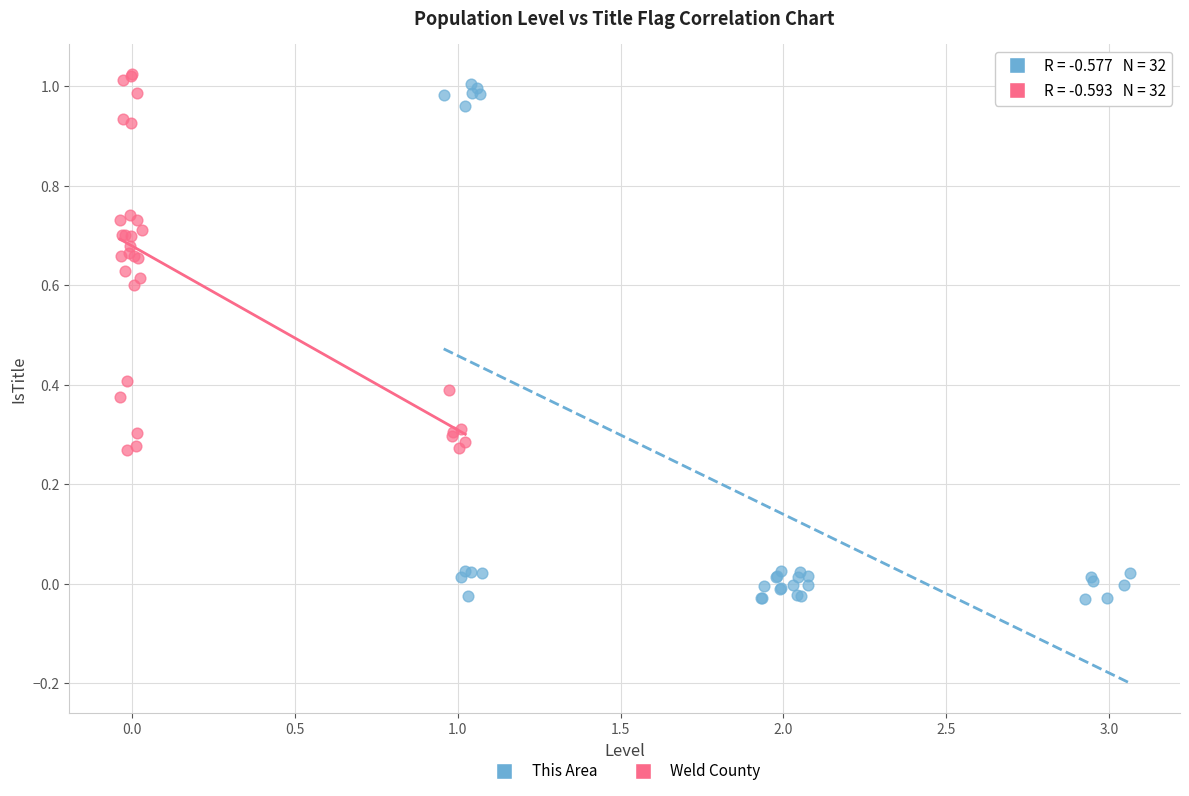

Which series reaches the maximum Y coordinate?

Weld County